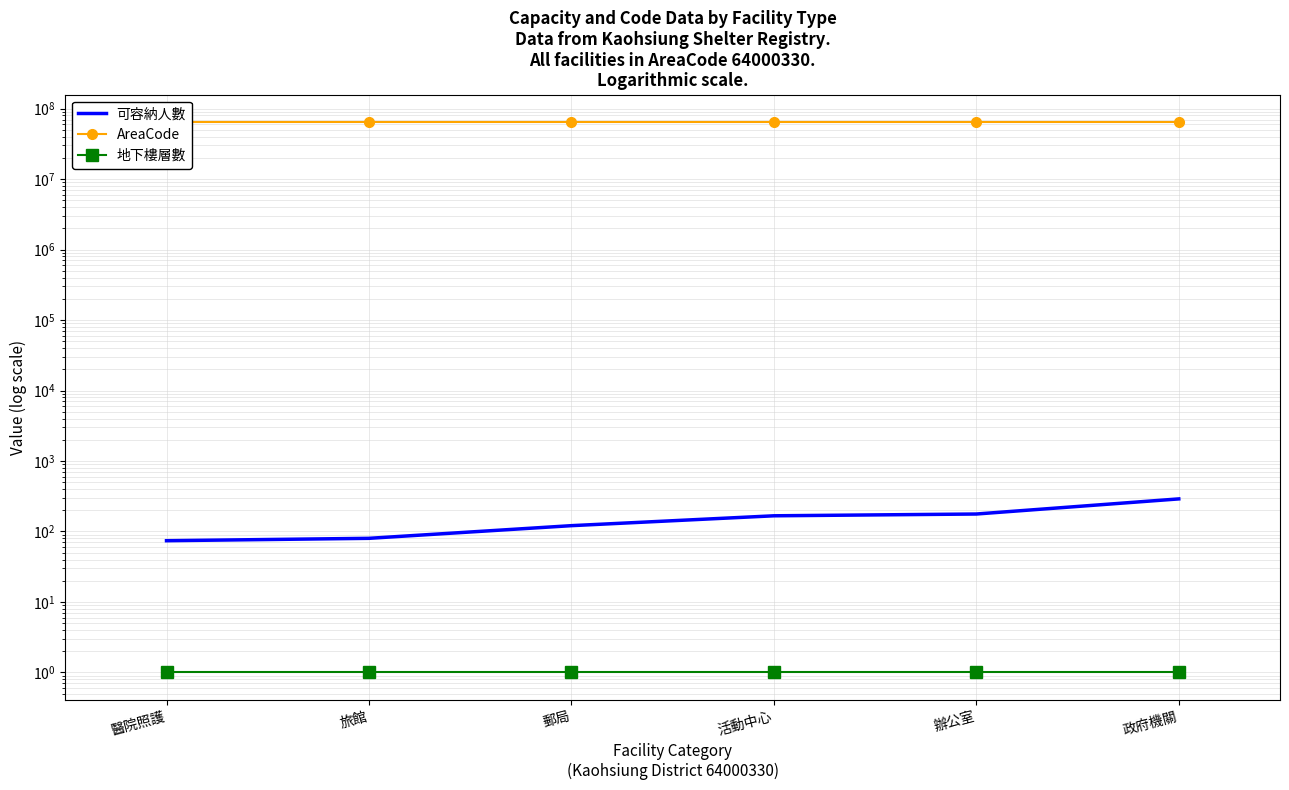

Reading left to right, what are all the values shown in this chart?

可容納人數: 74	80	121	167	177	290
AreaCode: 64000330	64000330	64000330	64000330	64000330	64000330
地下樓層數: 1	1	1	1	1	1